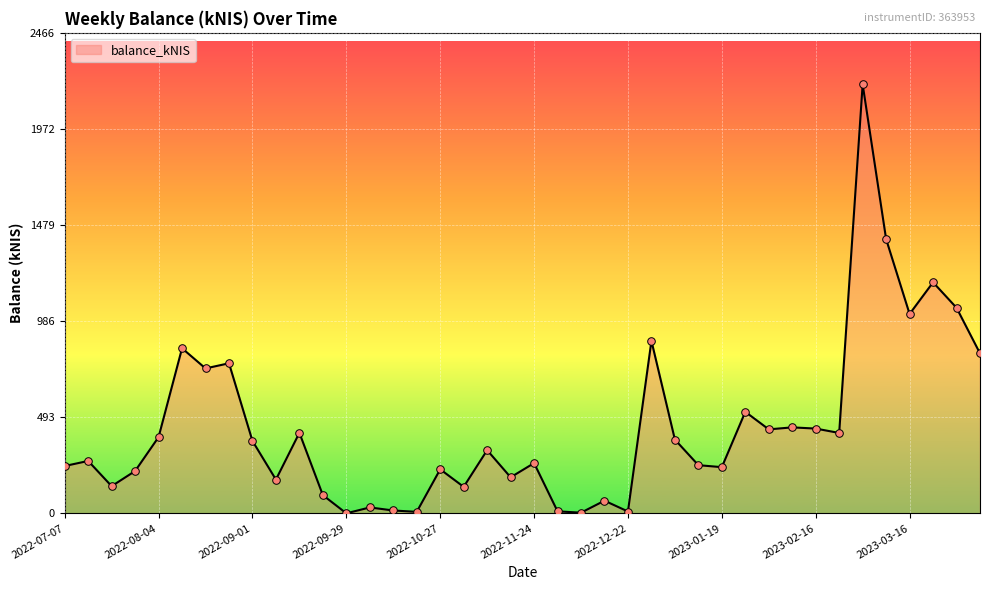

What is the maximum value shown in the chart?

2201.9